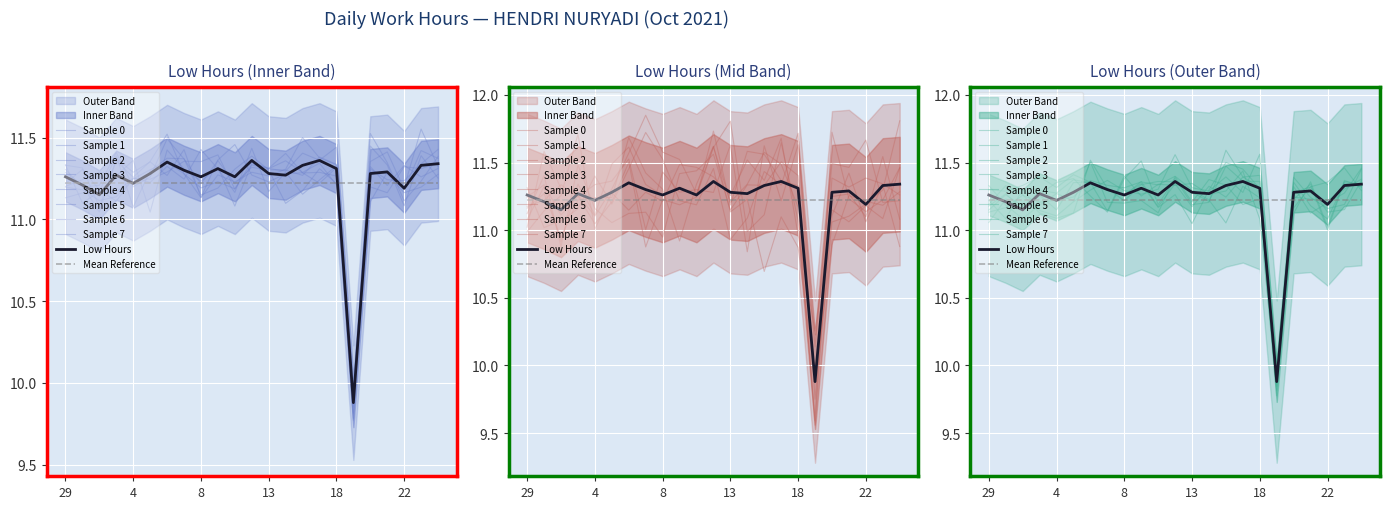

Rank the categories by value from highest to lowest.

12, 16, 6, 25, 15, 23, 9, 18, 7, 21, 5, 13, 20, 2, 14, 29, 8, 11, 4, 30, 22, 1, 19